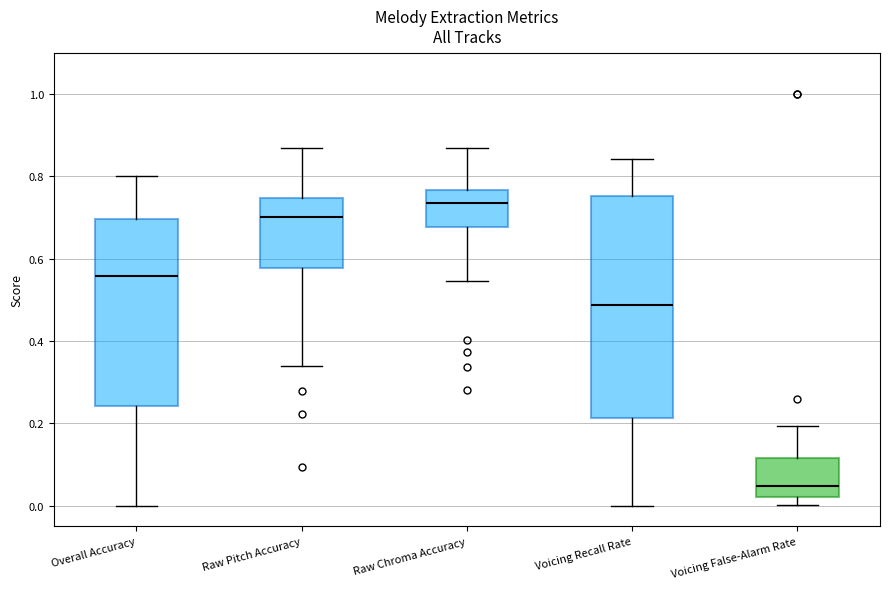

Reading left to right, transcribe this box plot: for each box, give where its median line is, the range the box spans, and where its two whiskers end, as read against the y-axis. The values are not printed on the chart, so give them approximately, as read against the axis.

Overall Accuracy: median 0.56, box 0.24 to 0.70, whiskers 0.00 to 0.80
Raw Pitch Accuracy: median 0.70, box 0.58 to 0.74, whiskers 0.34 to 0.86
Raw Chroma Accuracy: median 0.74, box 0.68 to 0.76, whiskers 0.54 to 0.86
Voicing Recall Rate: median 0.48, box 0.22 to 0.76, whiskers 0.00 to 0.84
Voicing False-Alarm Rate: median 0.04, box 0.02 to 0.12, whiskers 0.00 to 0.20